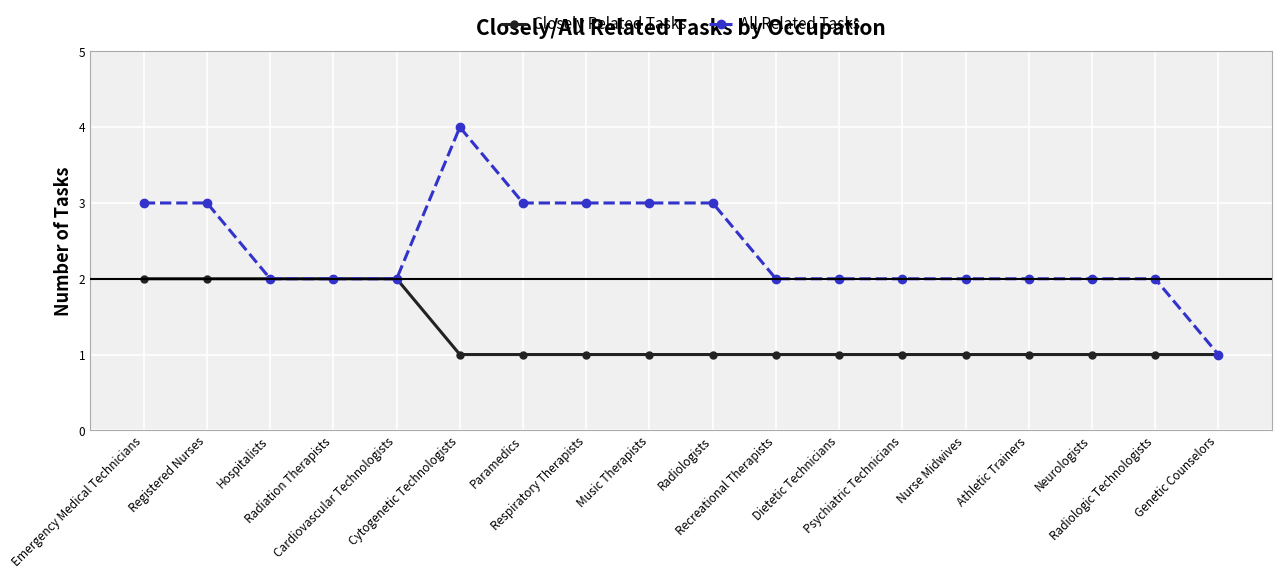

Read the Closely Related Tasks value at Recreational Therapists.

1